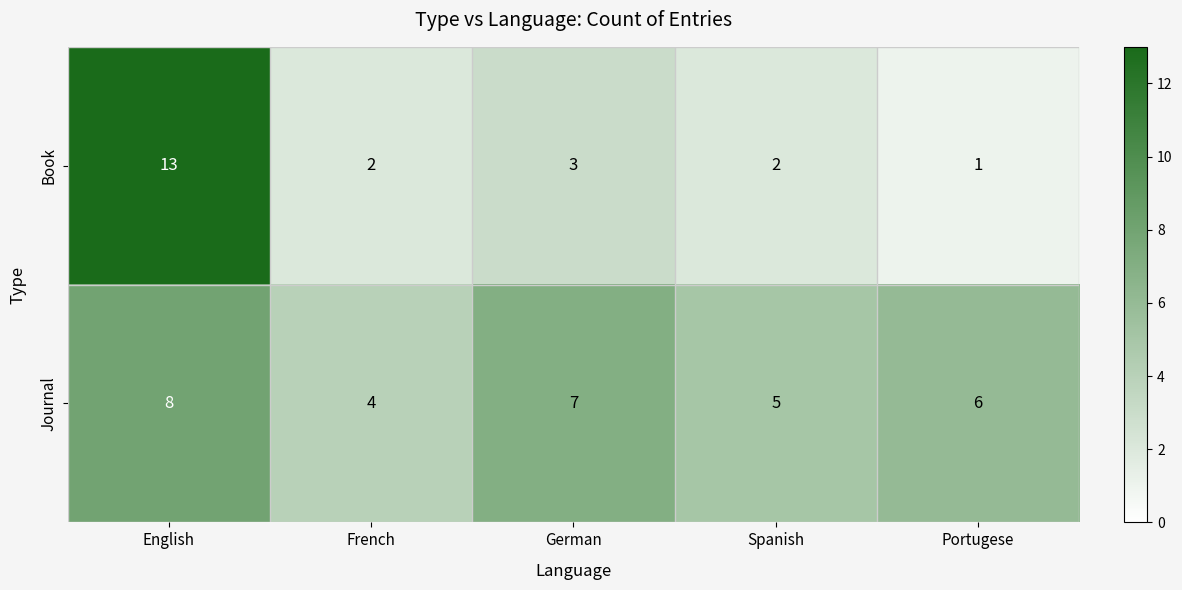

Which series has the widest spread of values?

Book